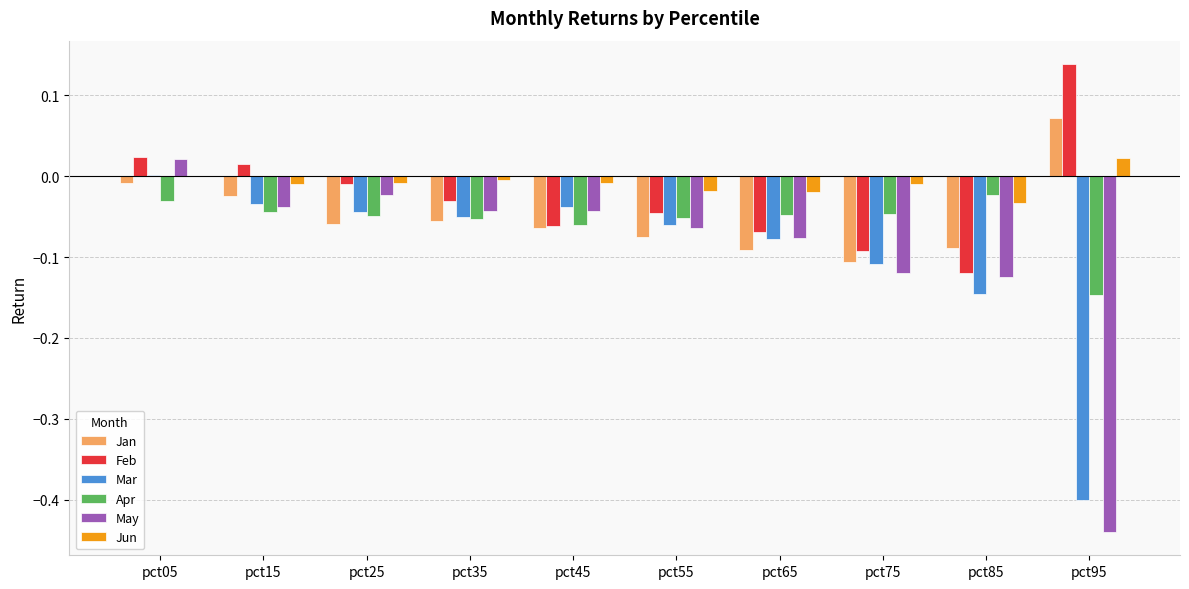

The value of Apr at pct85 is -0.0. True or false?

True